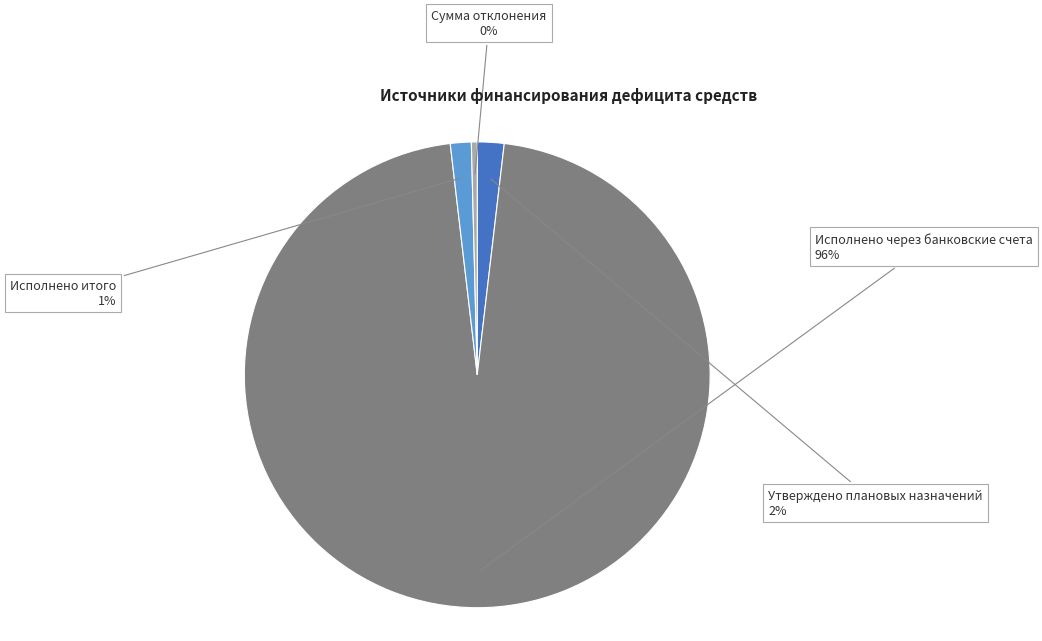

Approximately how many times larger is the value at Утверждено плановых назначений compared to Сумма отклонения?

4.6